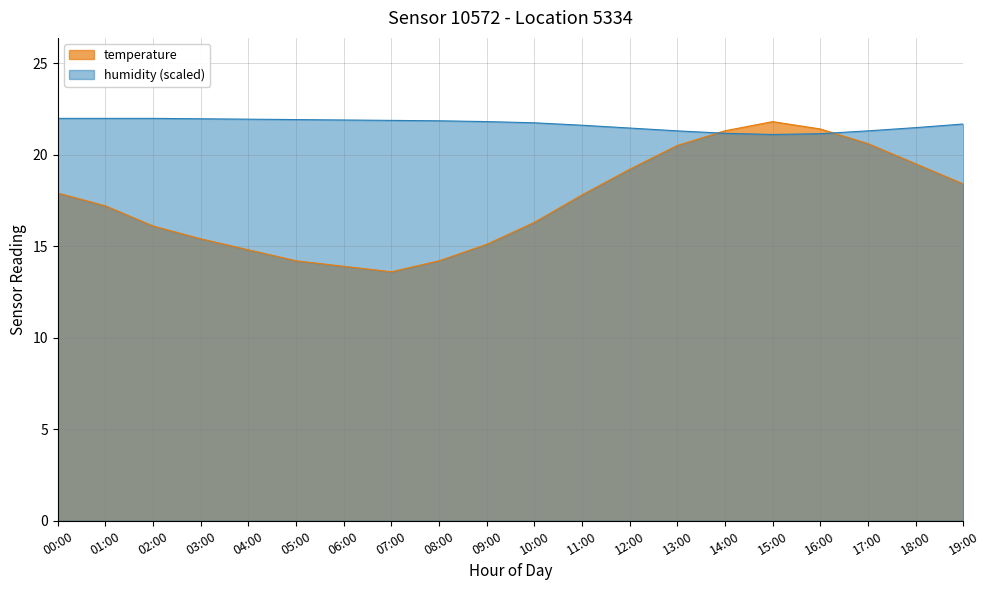

The humidity series shows 21.7 at 10:00. True or false?

True